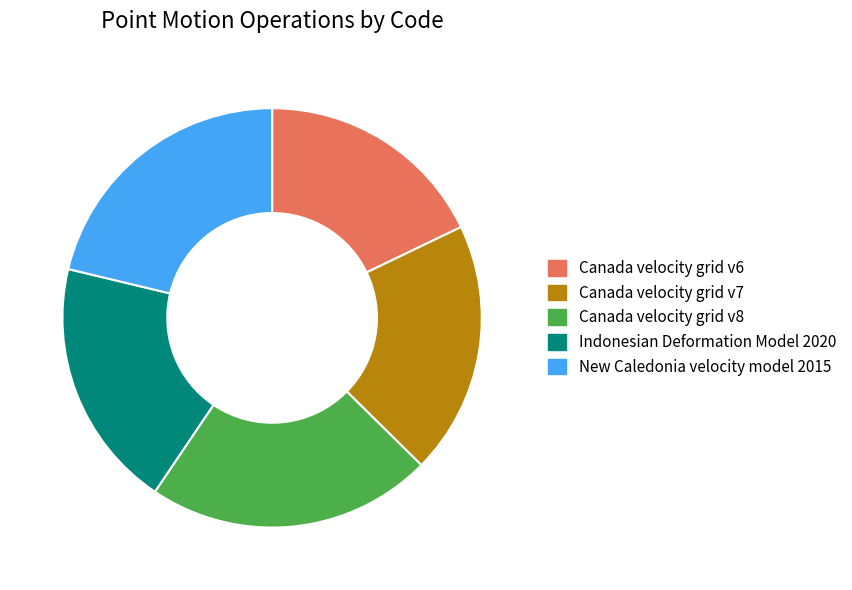

What is the ratio of the value at Canada velocity grid v8 to the value at Indonesian Deformation Model 2020?

1.1